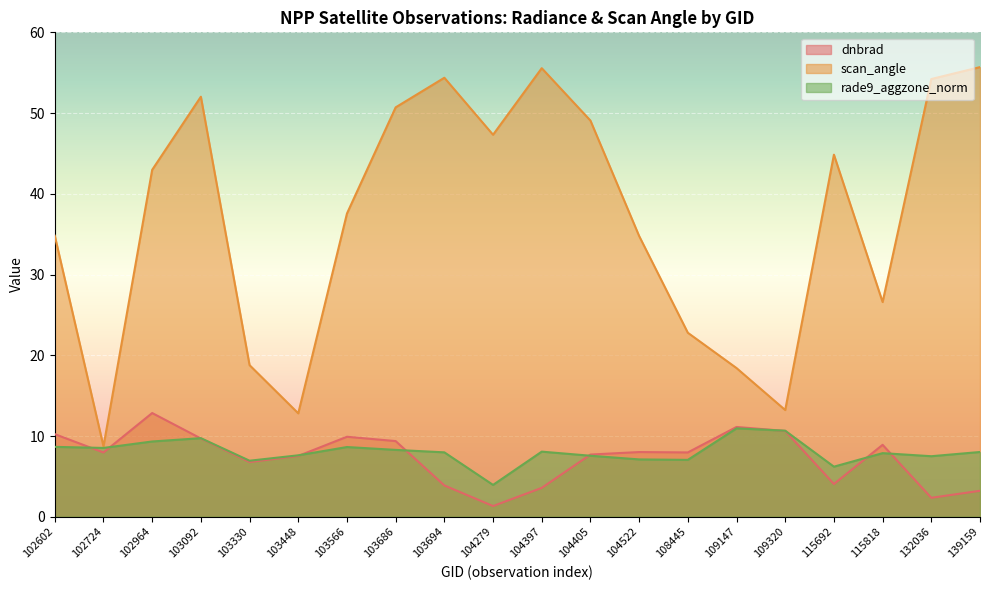

What is the sum of all rade9_aggzone_norm values?

160.6